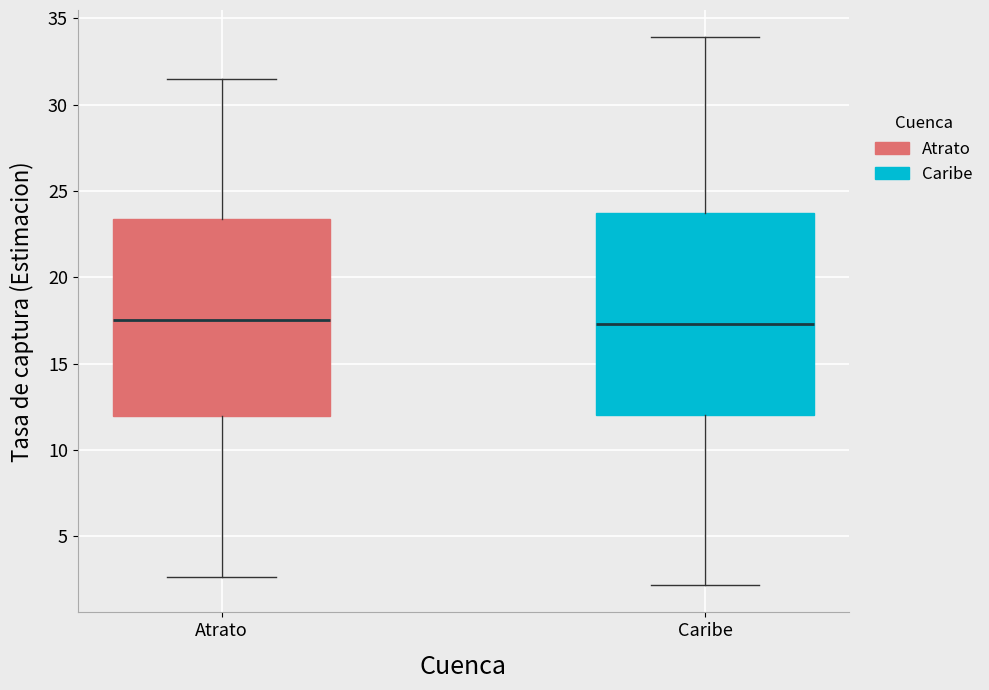

Reading left to right, read every box against the y-axis: the position of its median line, the range the box covers, and the ends of its whiskers. The values are not printed on the chart, so give them approximately, as read against the axis.

Atrato: median 17.5, box 12.0 to 23.5, whiskers 2.5 to 31.5
Caribe: median 17.5, box 12.0 to 23.5, whiskers 2.0 to 34.0